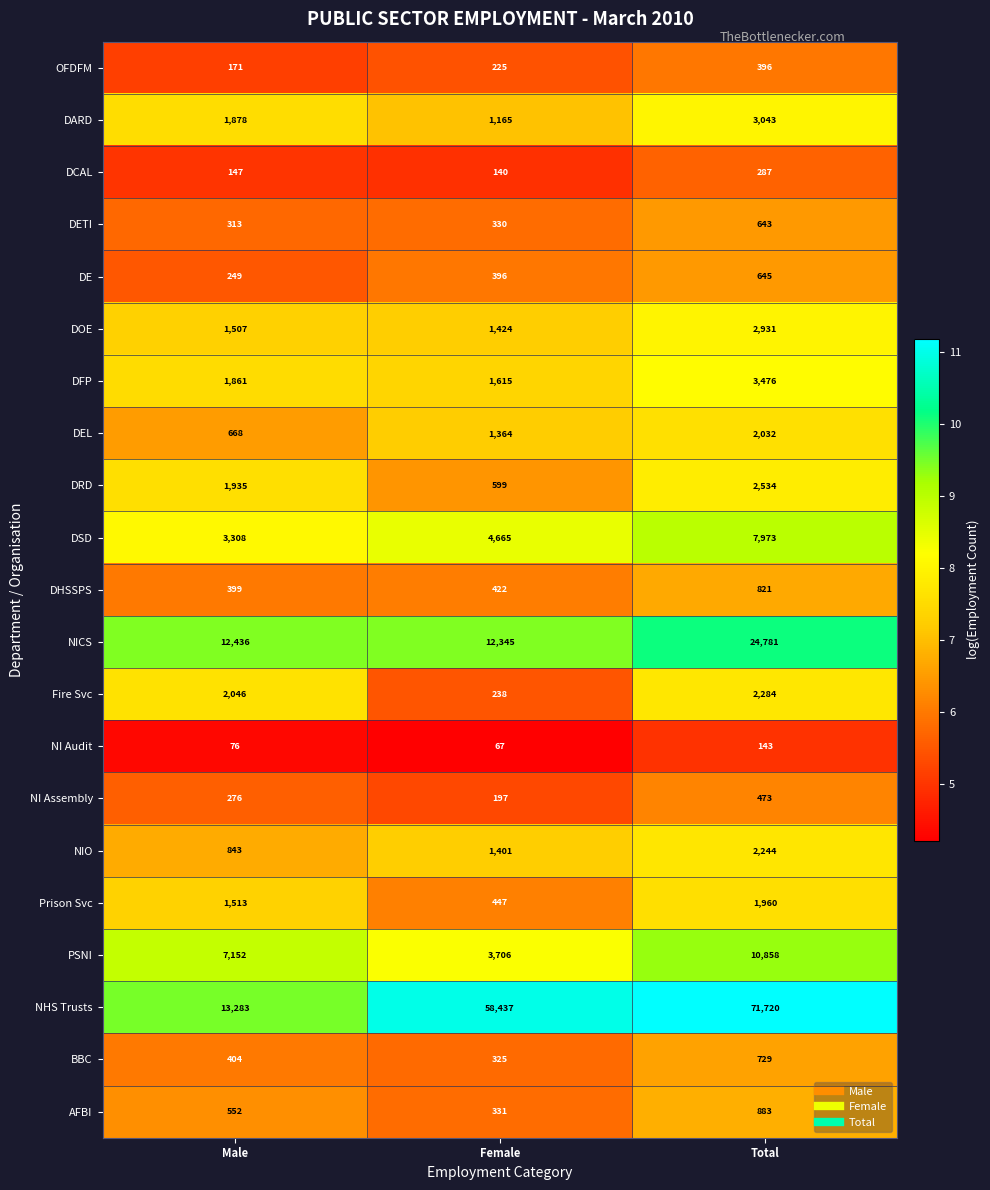

Where is NICS nearest to the value 18563?

Male